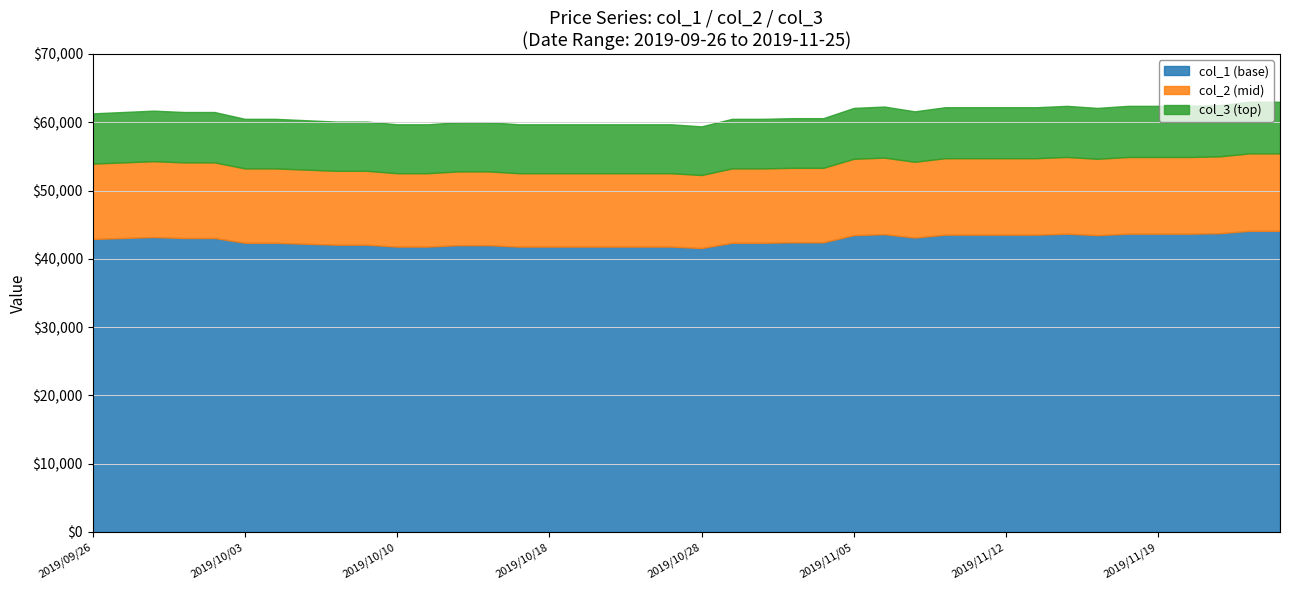

Count the number of categories in the chart.

40